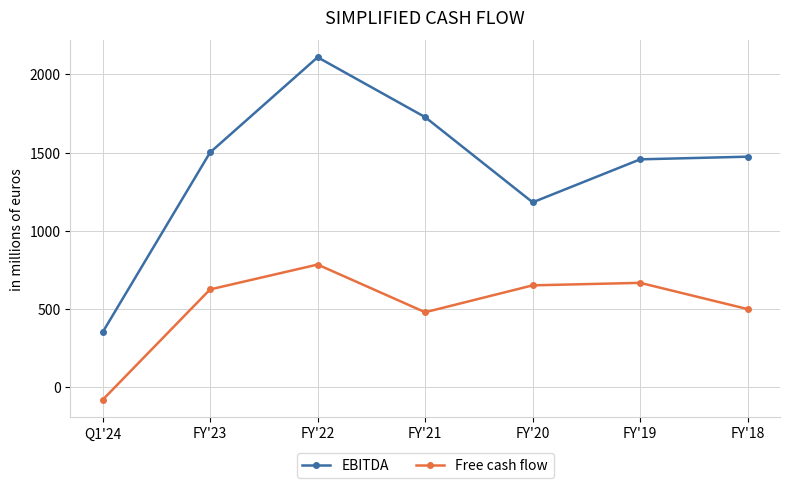

What is the sum of all Free cash flow values?

3623